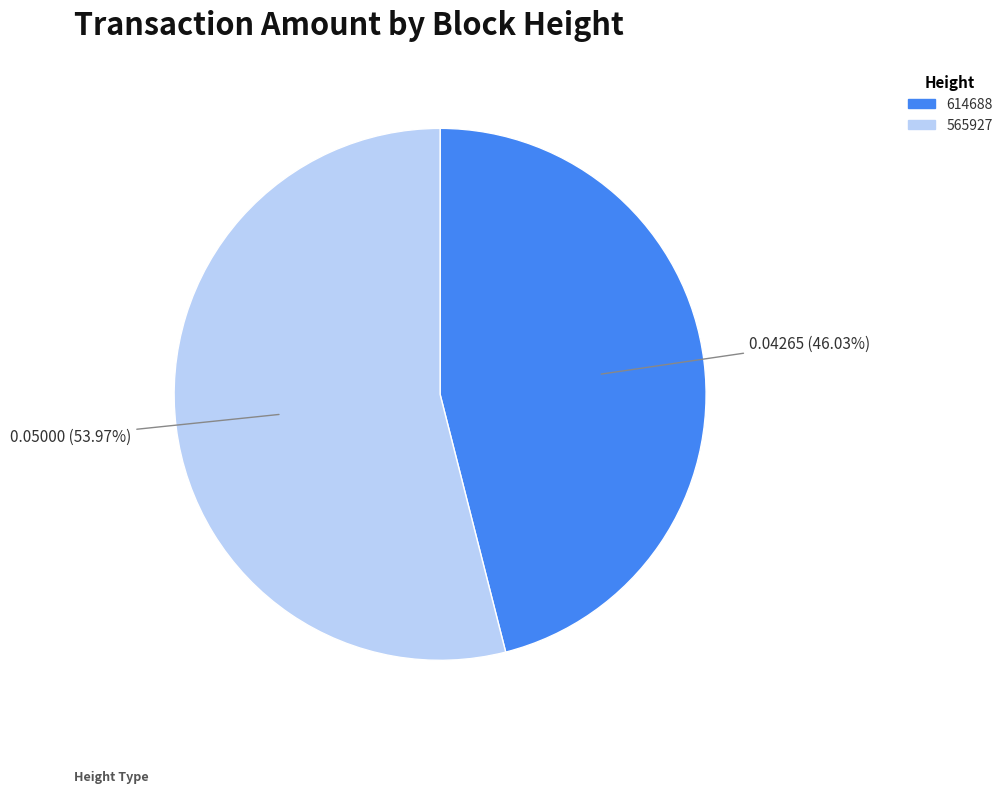

Is the sum of 614688 and 565927 greater than half?

Yes